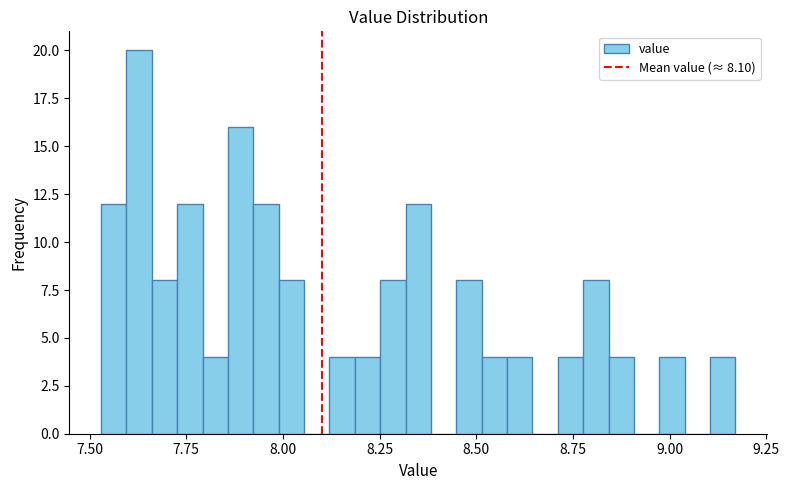

Read against the x-axis, roughly where is the centre of the tallest bar?

7.65